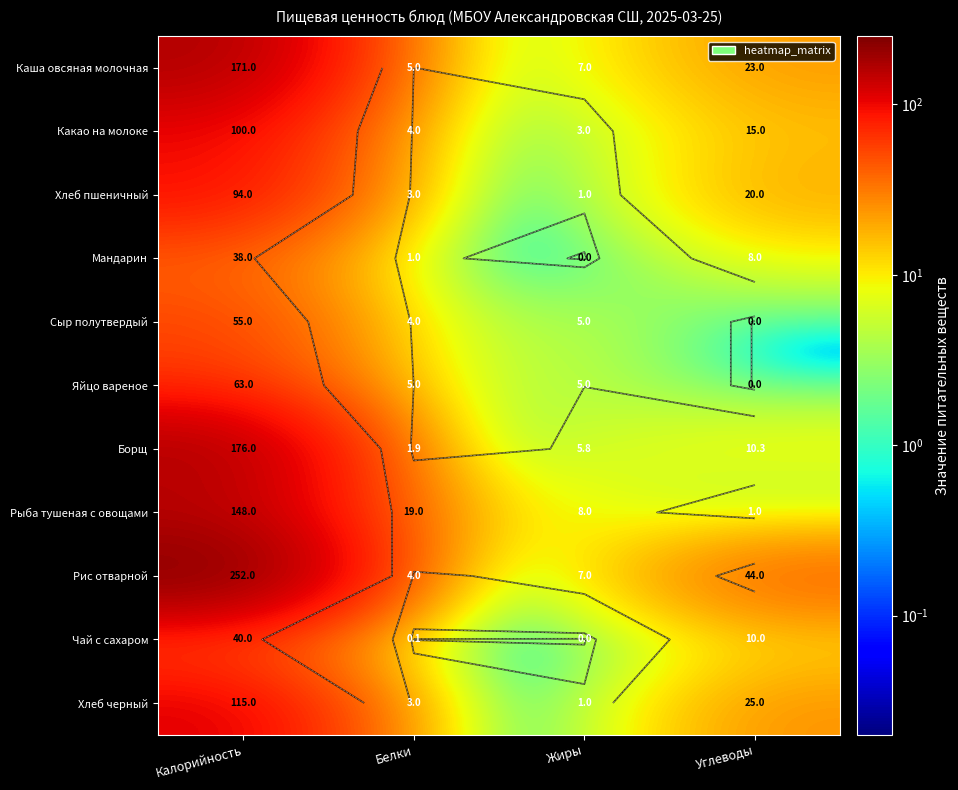

Where is Рыба тушеная с овощами nearest to the value 74?

Белки